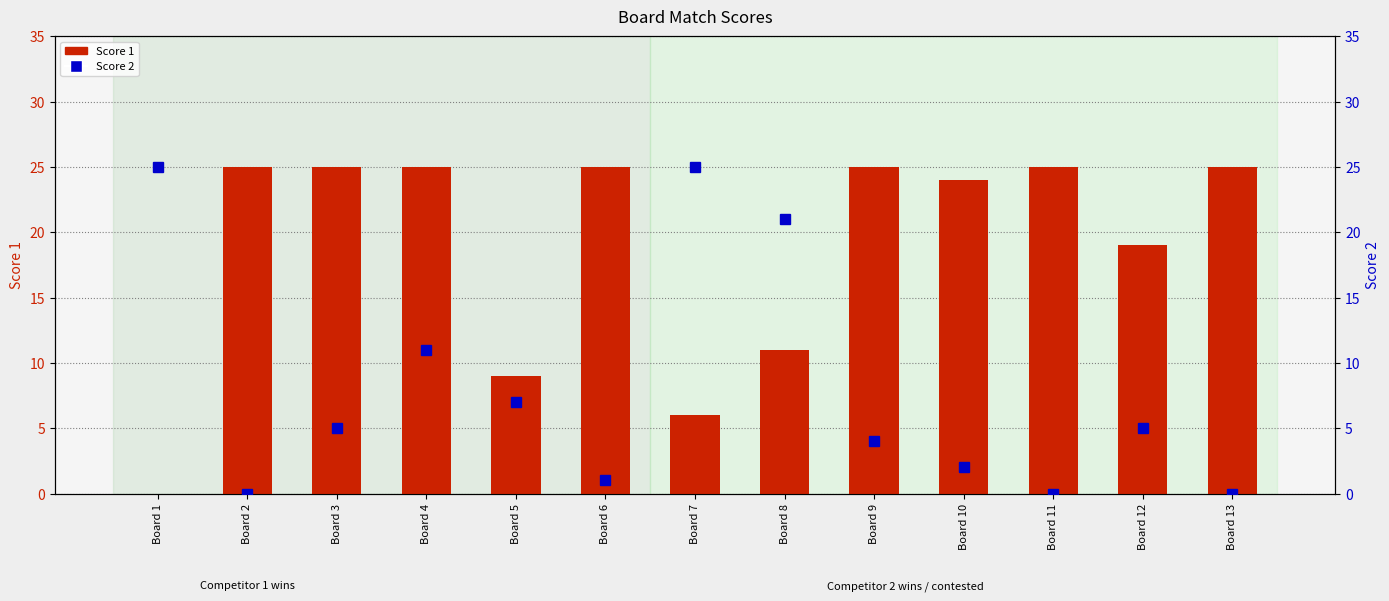

What is the difference between the maximum and minimum values in the Score 1 series?

25